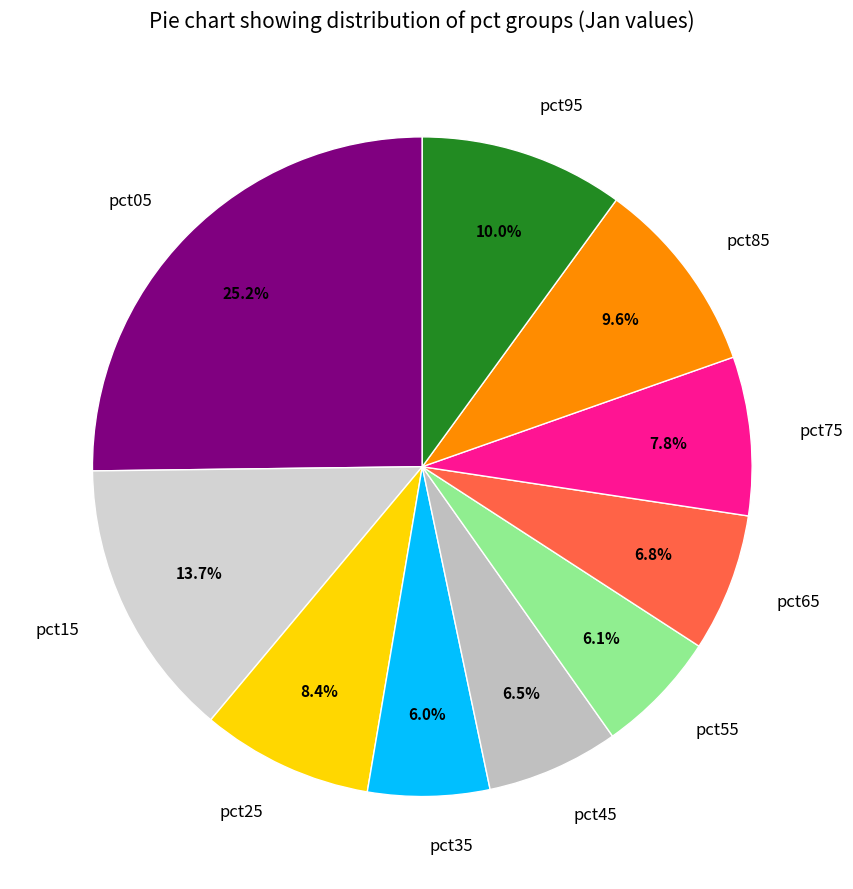

Count the number of slices in the pie.

10